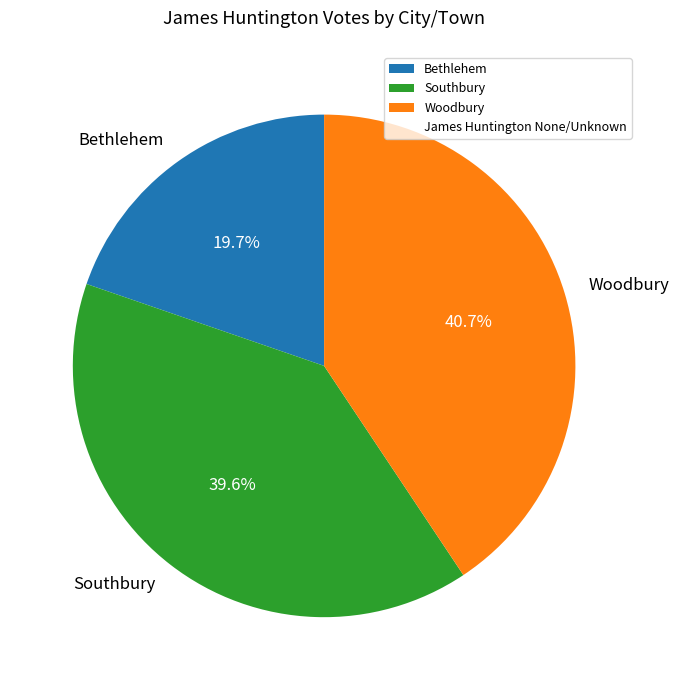

How many segments does this pie chart have?

3